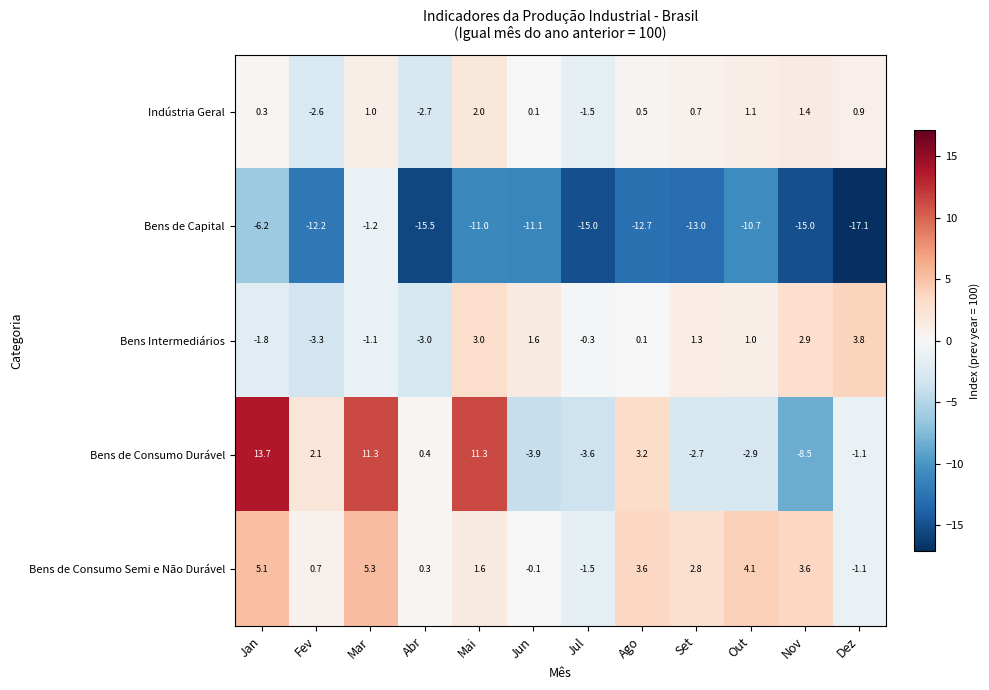

At which category is the sum across all series the highest?

Mar